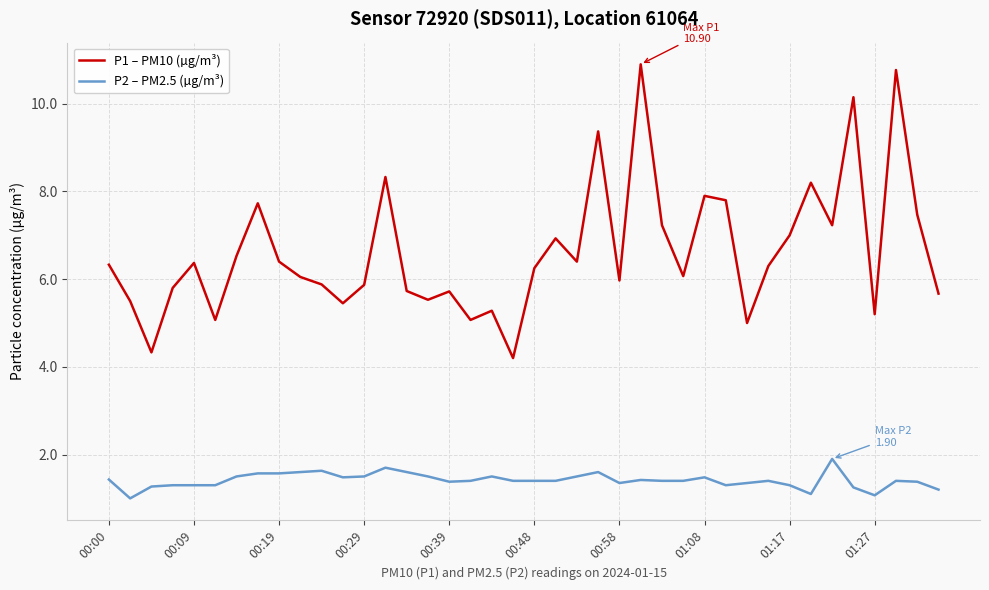

What is the difference between the maximum and minimum values in the P2 – PM2.5 (µg/m³) series?

0.9